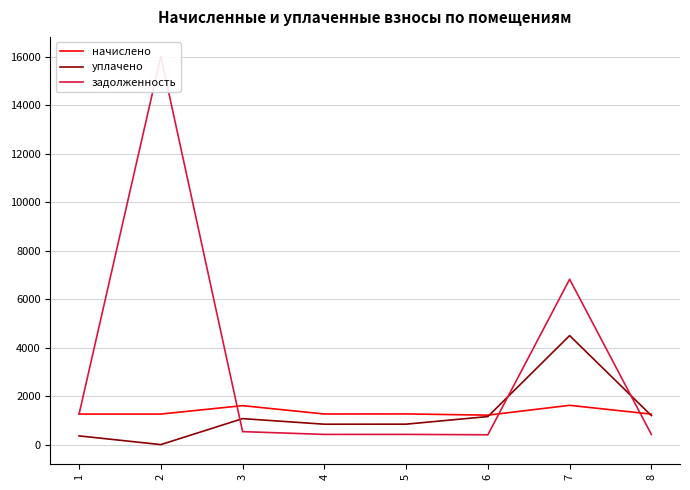

Does the chart display data point markers on the line(s)?

No